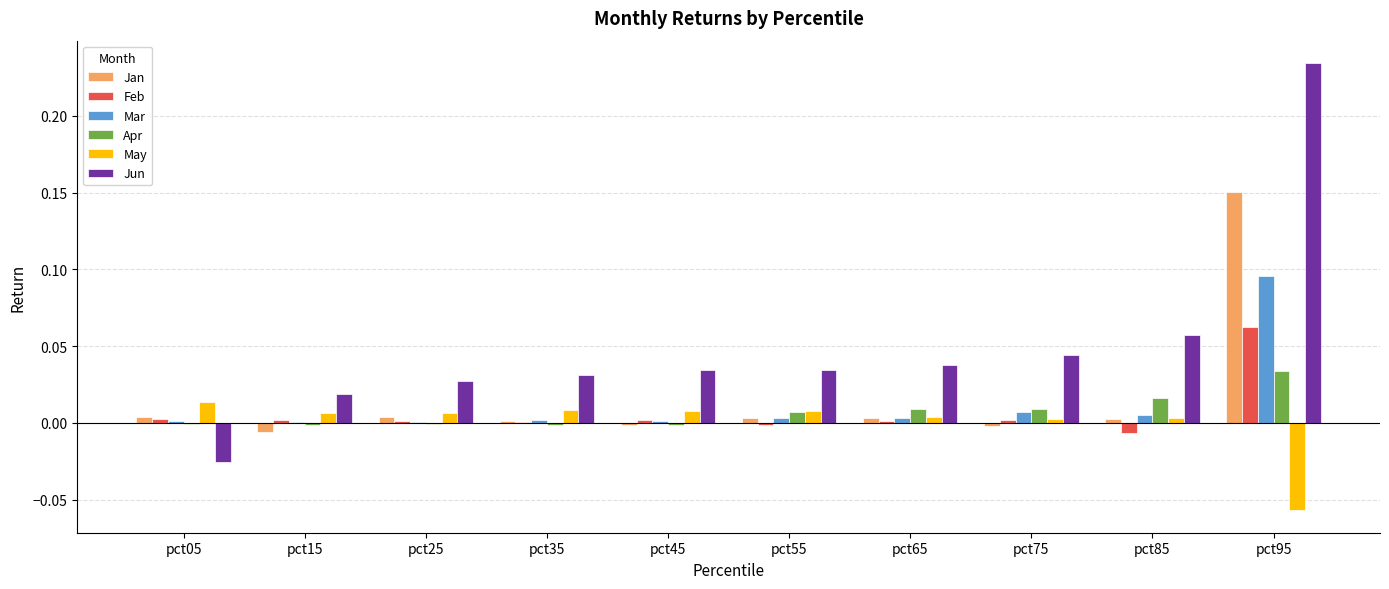

Which label corresponds to the largest value in the chart?

pct95